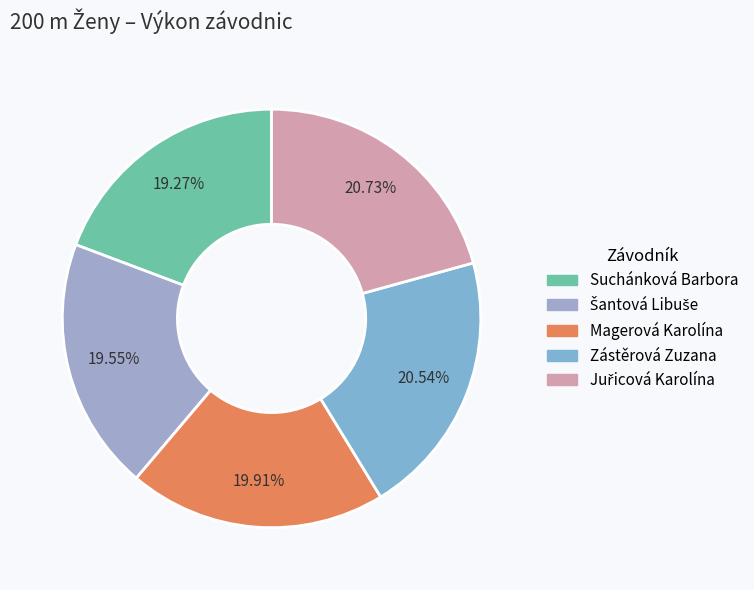

How many segments does this pie chart have?

5